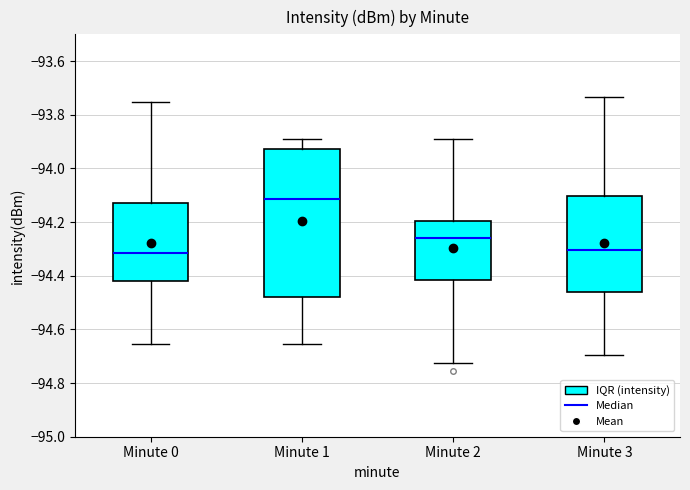

Where does the lower whisker of the box for Minute 2 end on the y-axis? The values are not printed on the chart, so give them approximately, as read against the axis.

-94.72